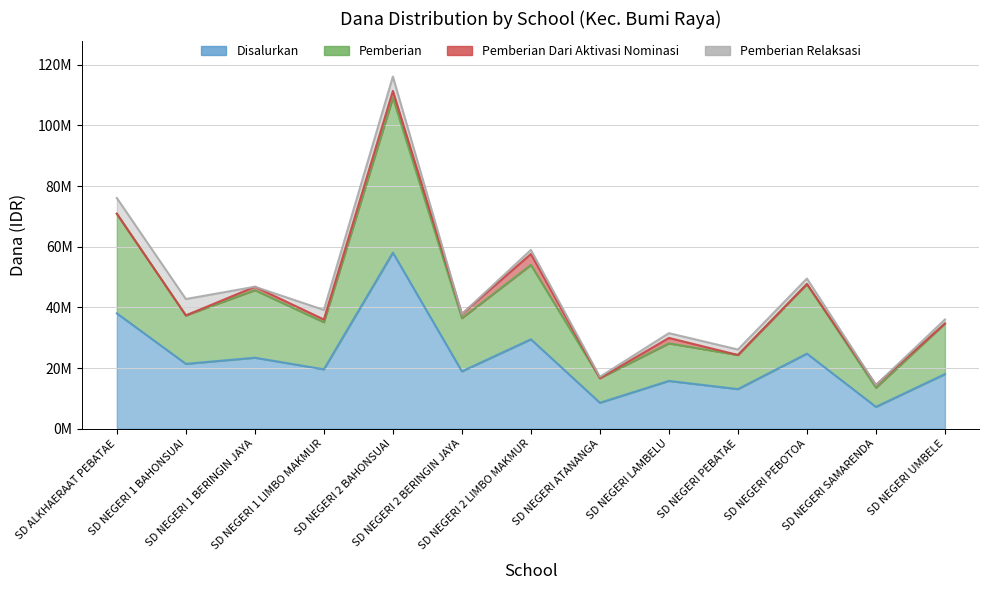

Which series has the widest spread of values?

Pemberian